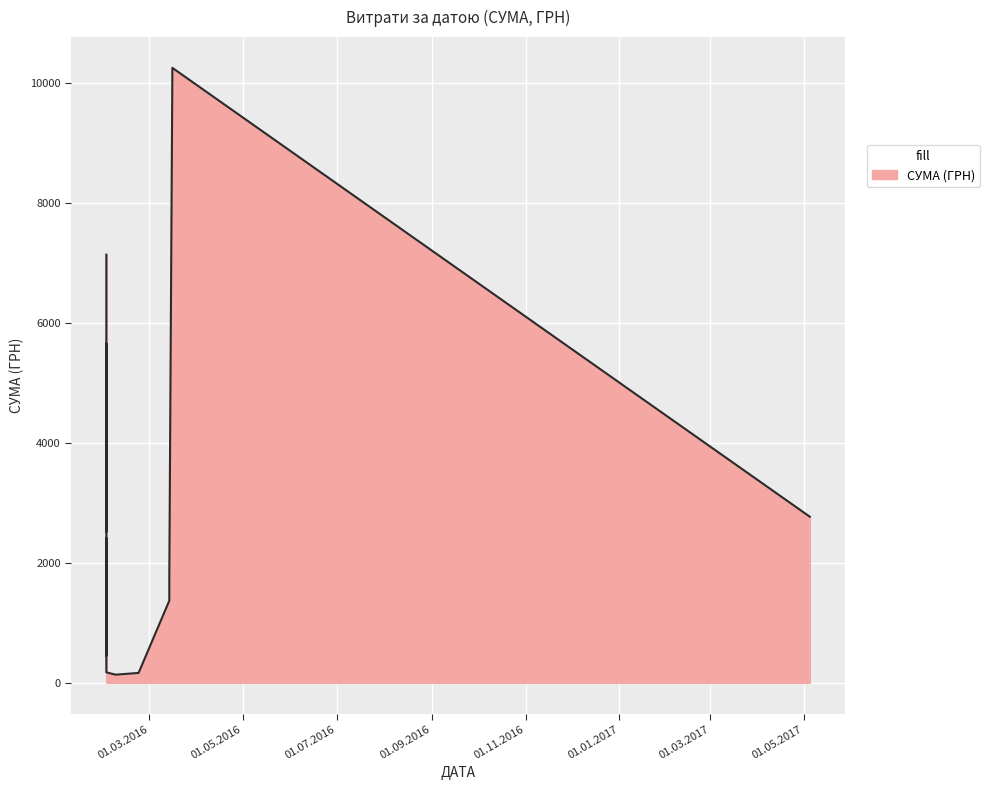

What is the maximum value shown in the chart?

10257.4